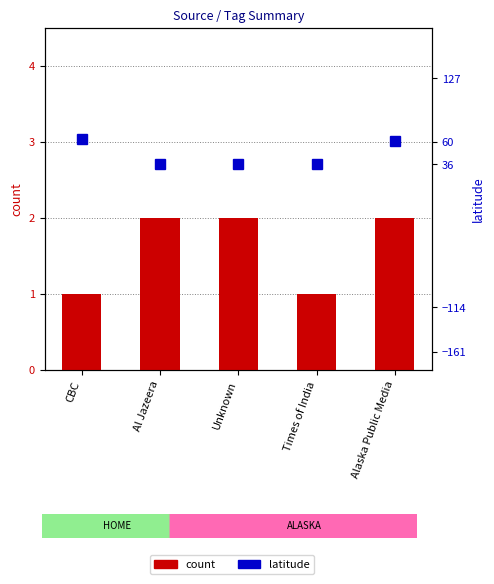

What is the difference between the maximum and minimum values?

26.5